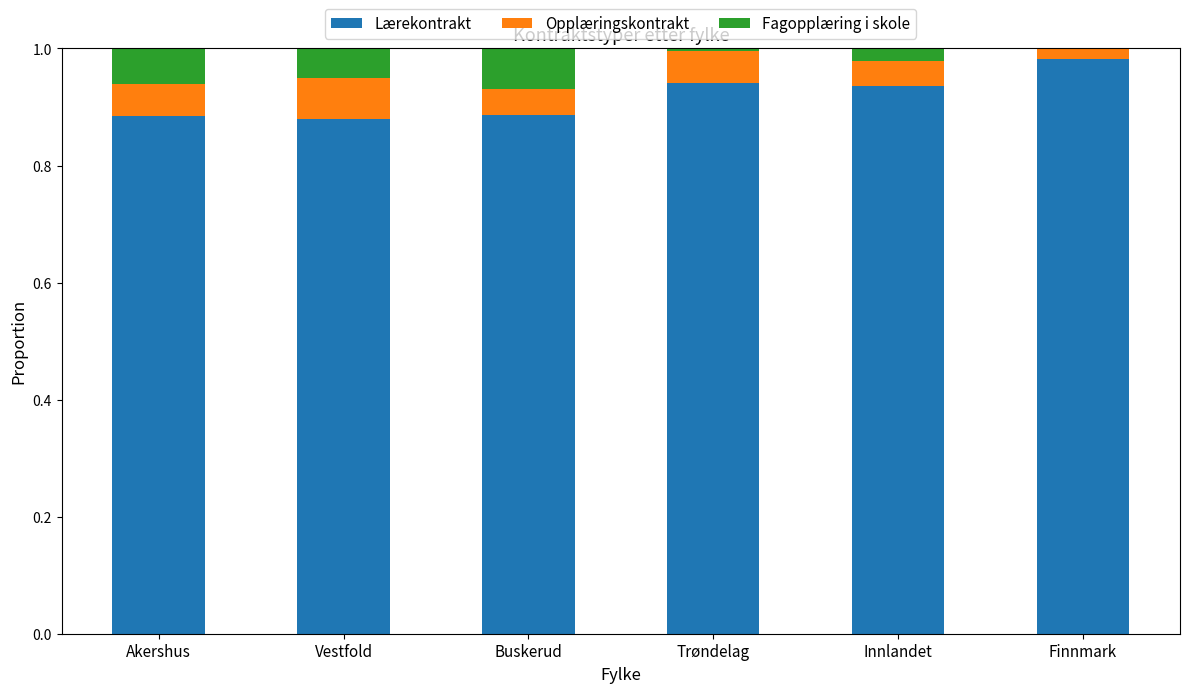

What are all the series names shown in the legend?

Lærekontrakt, Opplæringskontrakt, Fagopplæring i skole